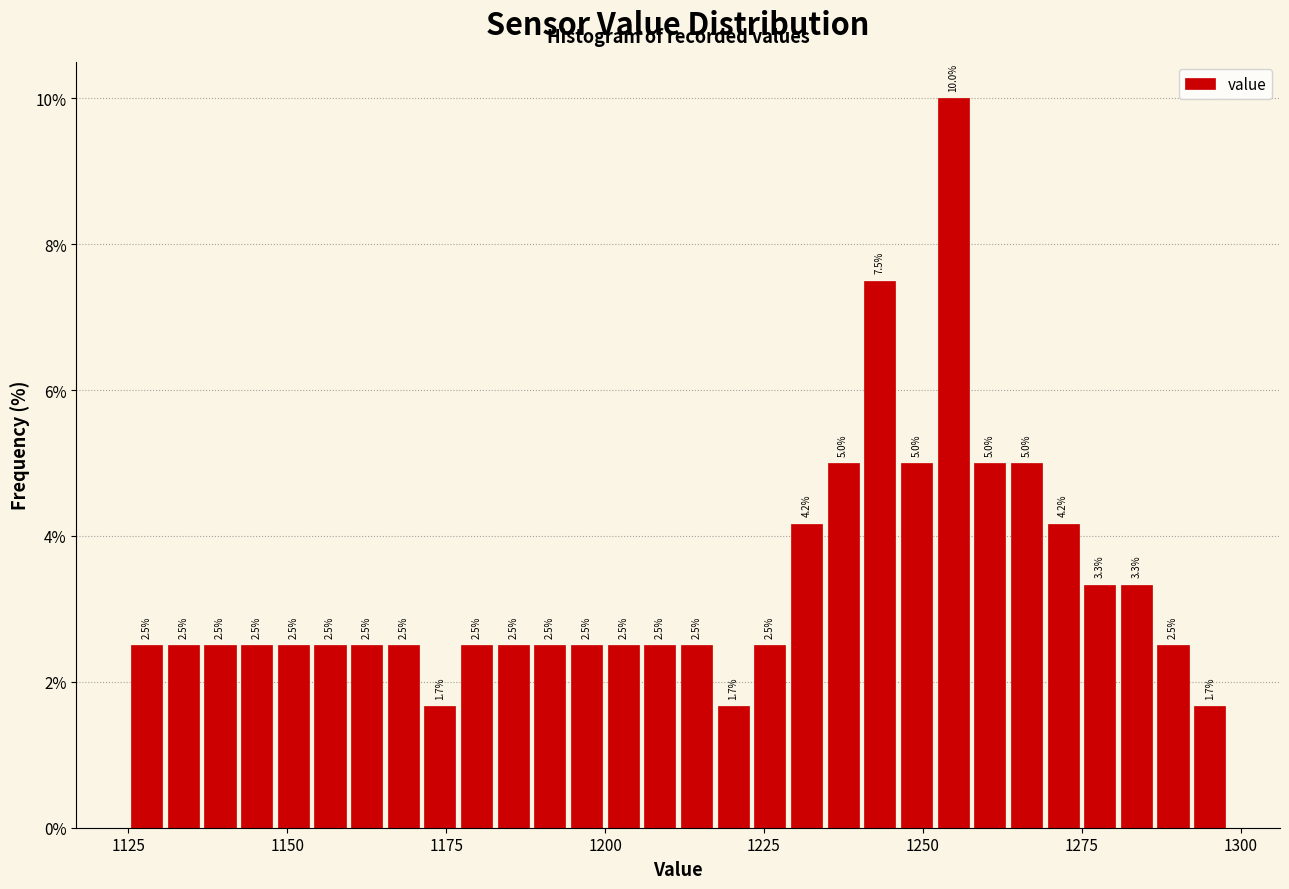

Around what value on the x-axis is the tallest bar? Give the approximate position of its centre, as read against the axis.

1255